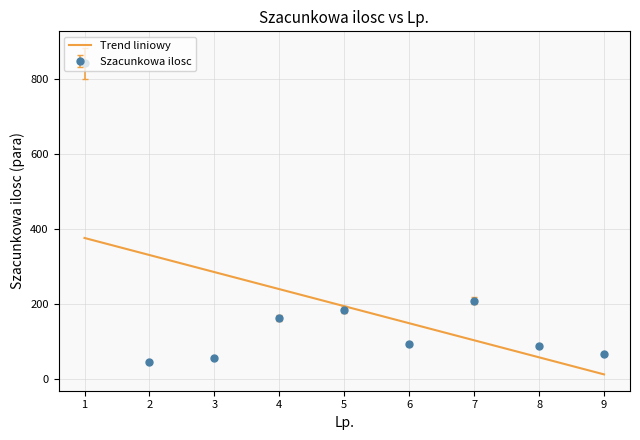

Rank the series at 7 from highest to lowest value.

Szacunkowa ilosc, Trend liniowy